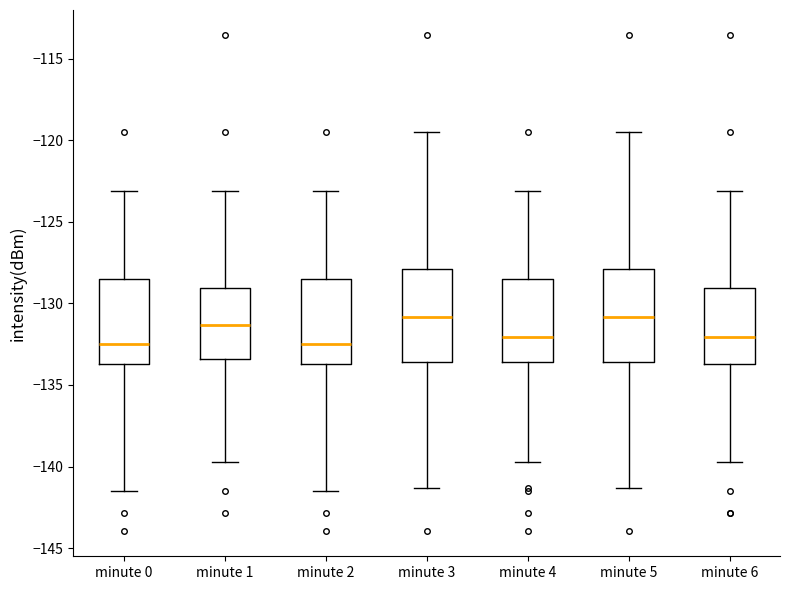

Reading left to right, transcribe this box plot: for each box, give where its median line is, the range the box spans, and where its two whiskers end, as read against the y-axis. The values are not printed on the chart, so give them approximately, as read against the axis.

minute 0: median -132.5, box -133.5 to -128.5, whiskers -141.5 to -123.0
minute 1: median -131.5, box -133.5 to -129.0, whiskers -139.5 to -123.0
minute 2: median -132.5, box -133.5 to -128.5, whiskers -141.5 to -123.0
minute 3: median -131.0, box -133.5 to -128.0, whiskers -141.5 to -119.5
minute 4: median -132.0, box -133.5 to -128.5, whiskers -139.5 to -123.0
minute 5: median -131.0, box -133.5 to -128.0, whiskers -141.5 to -119.5
minute 6: median -132.0, box -133.5 to -129.0, whiskers -139.5 to -123.0